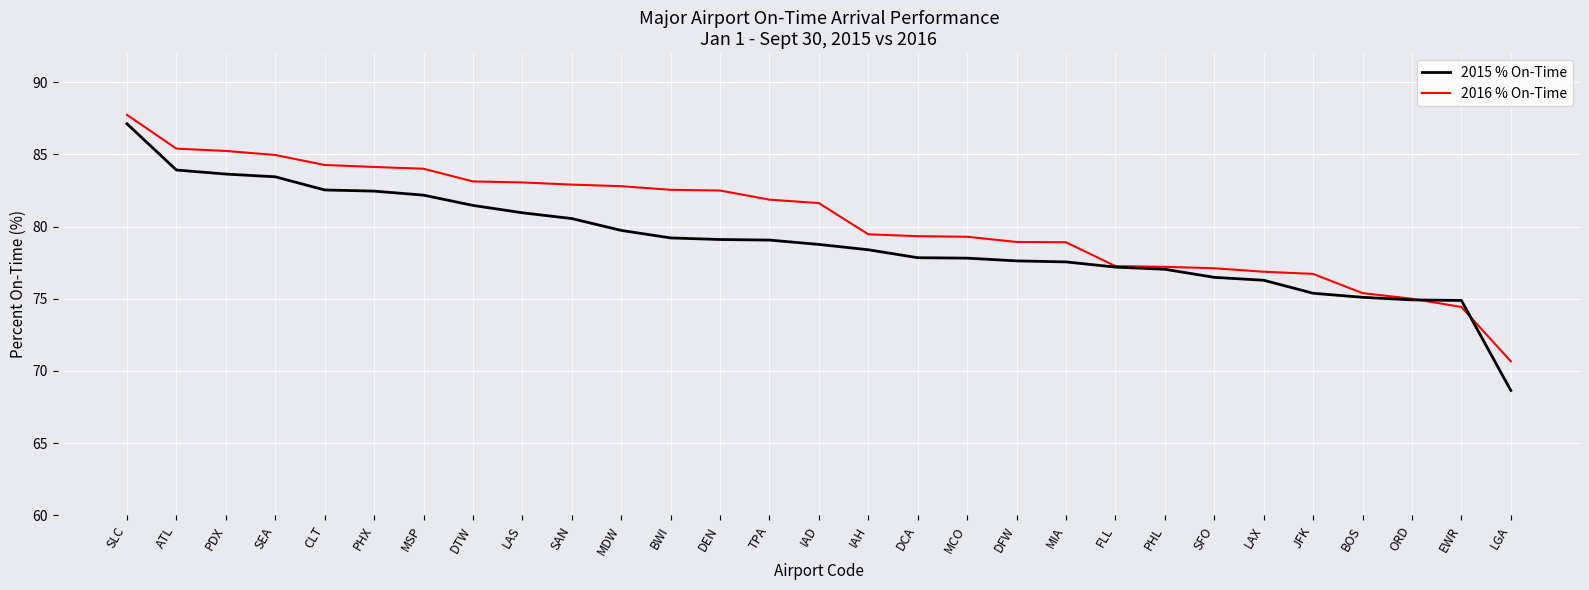

What is the sum of all 2015 % On-Time values?

2289.2